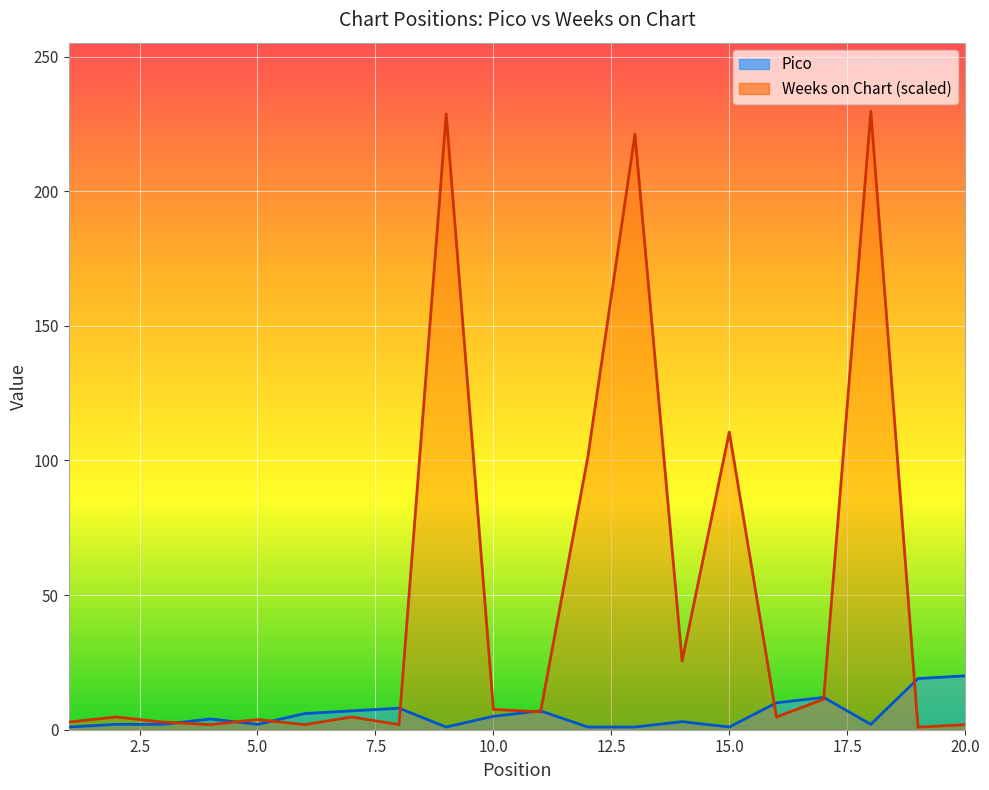

Between 1 and 19, which series saw the biggest shift?

Pico